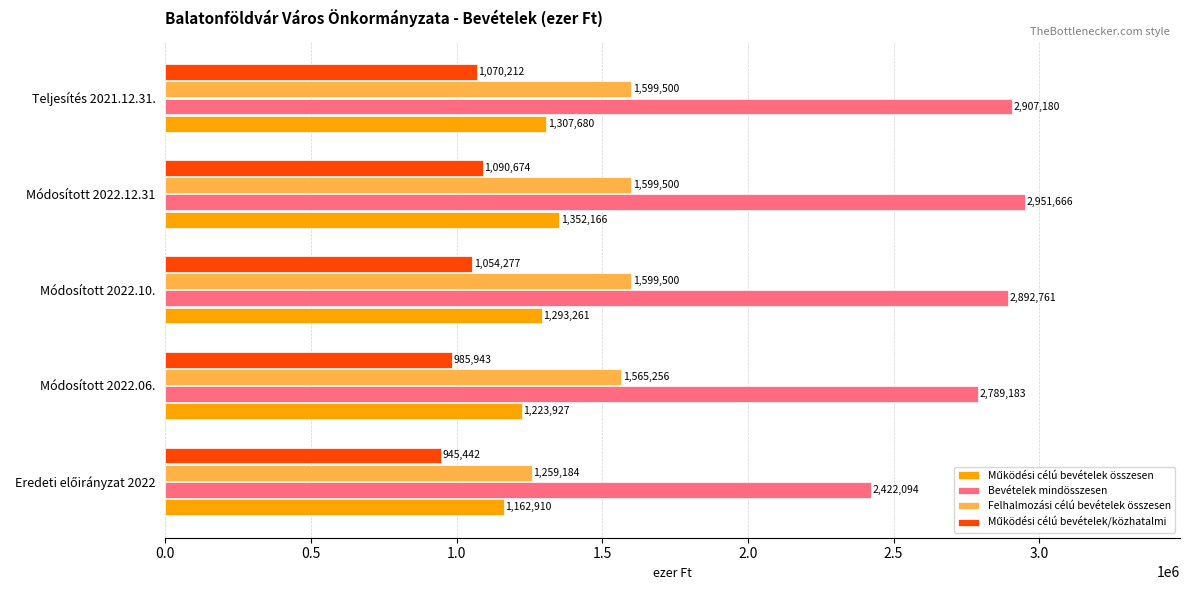

What is the difference between the second highest and minimum values in the Felhalmozási célú bevételek összesen series?

340316